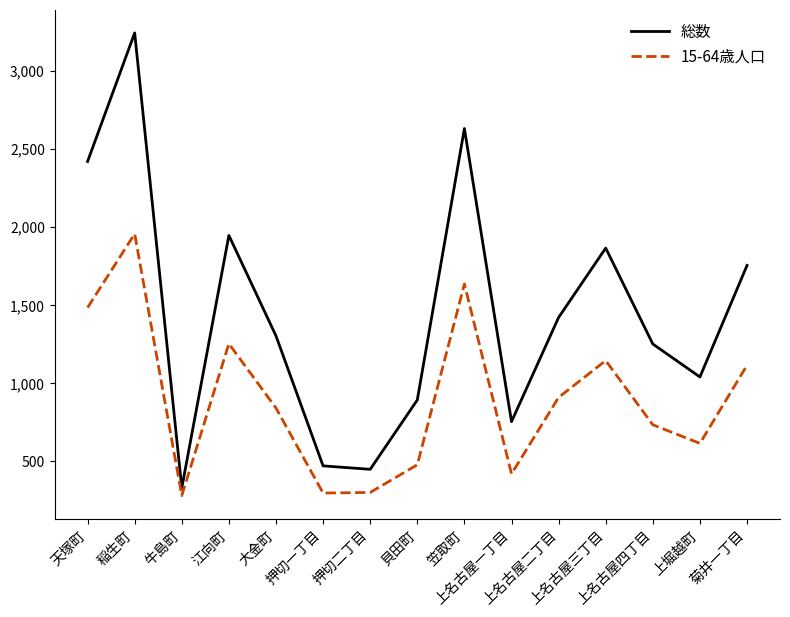

At which label is 総数 closest to 1786?

菊井一丁目